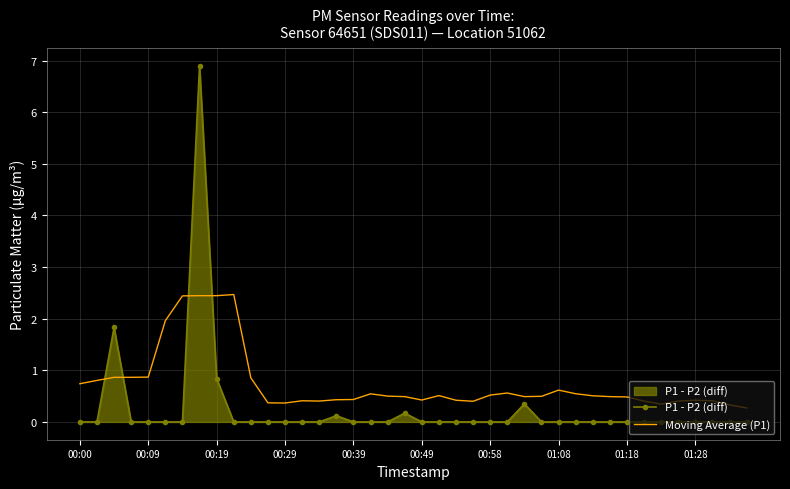

True or false: Moving Average (P1) and P1 - P2 (diff) cross at least once.

True